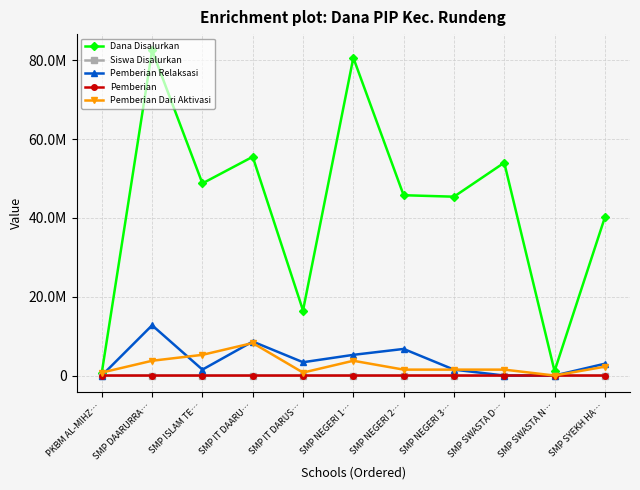

Which series changed the most between SMP ISLAM TE… and SMP IT DARUS…?

Dana Disalurkan